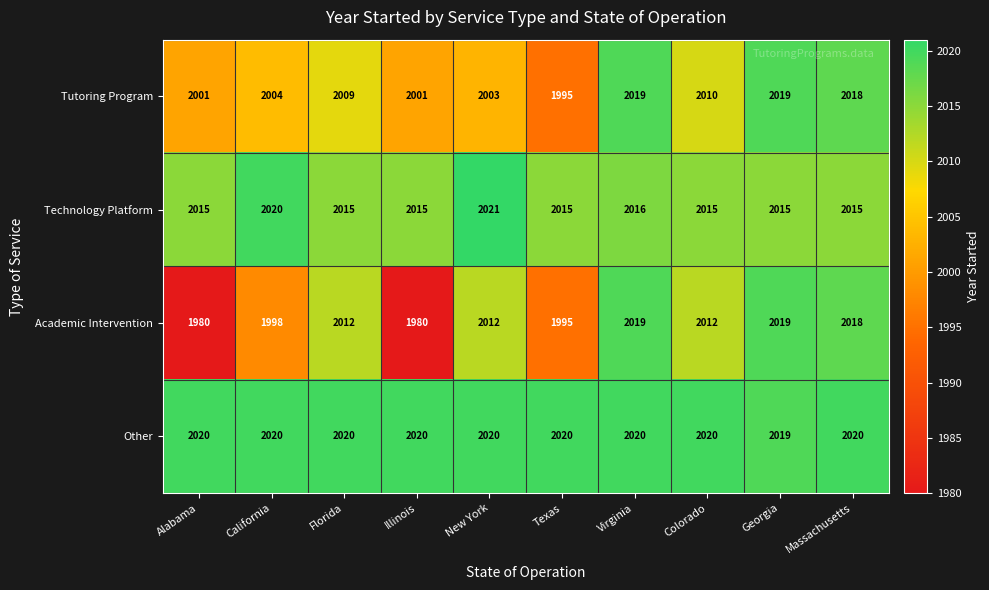

True or false: Technology Platform has a value of 821 at Colorado.

False